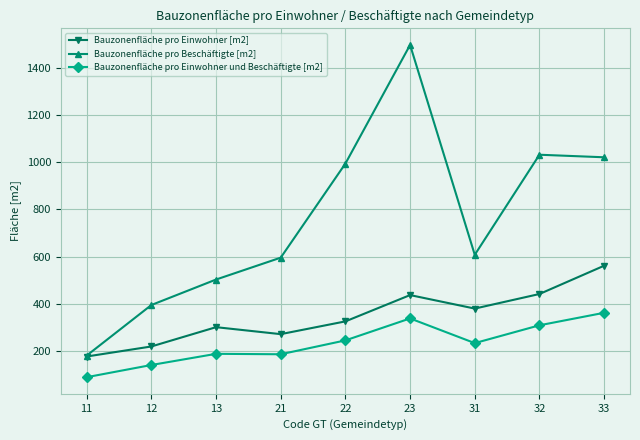

Which label corresponds to the largest value in the chart?

23